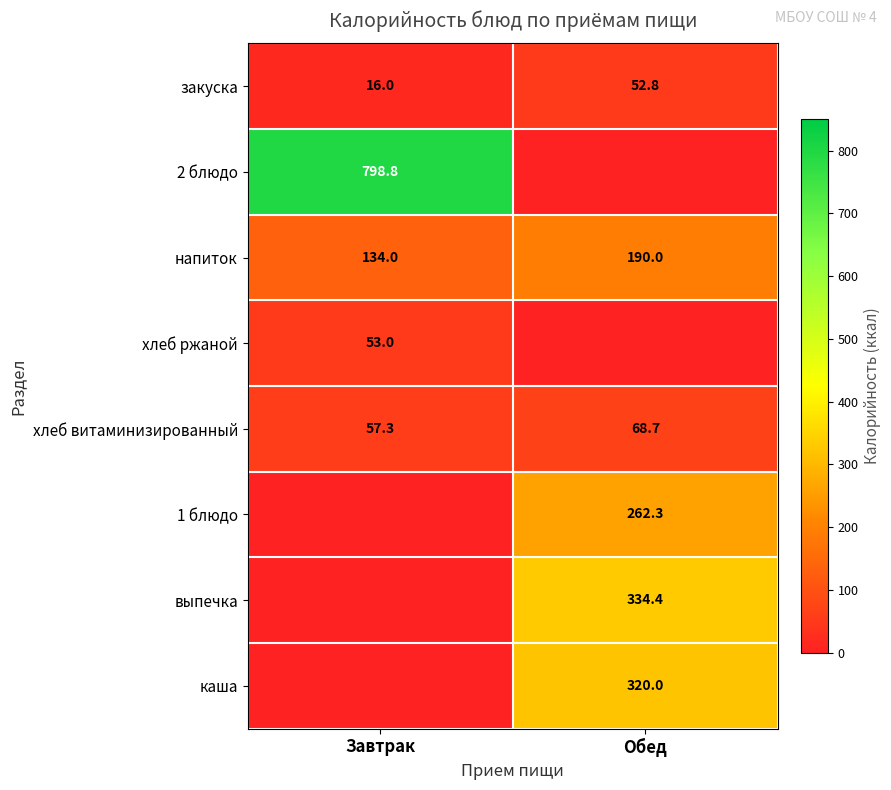

The 1 блюдо series shows 447.9 at Обед. True or false?

False